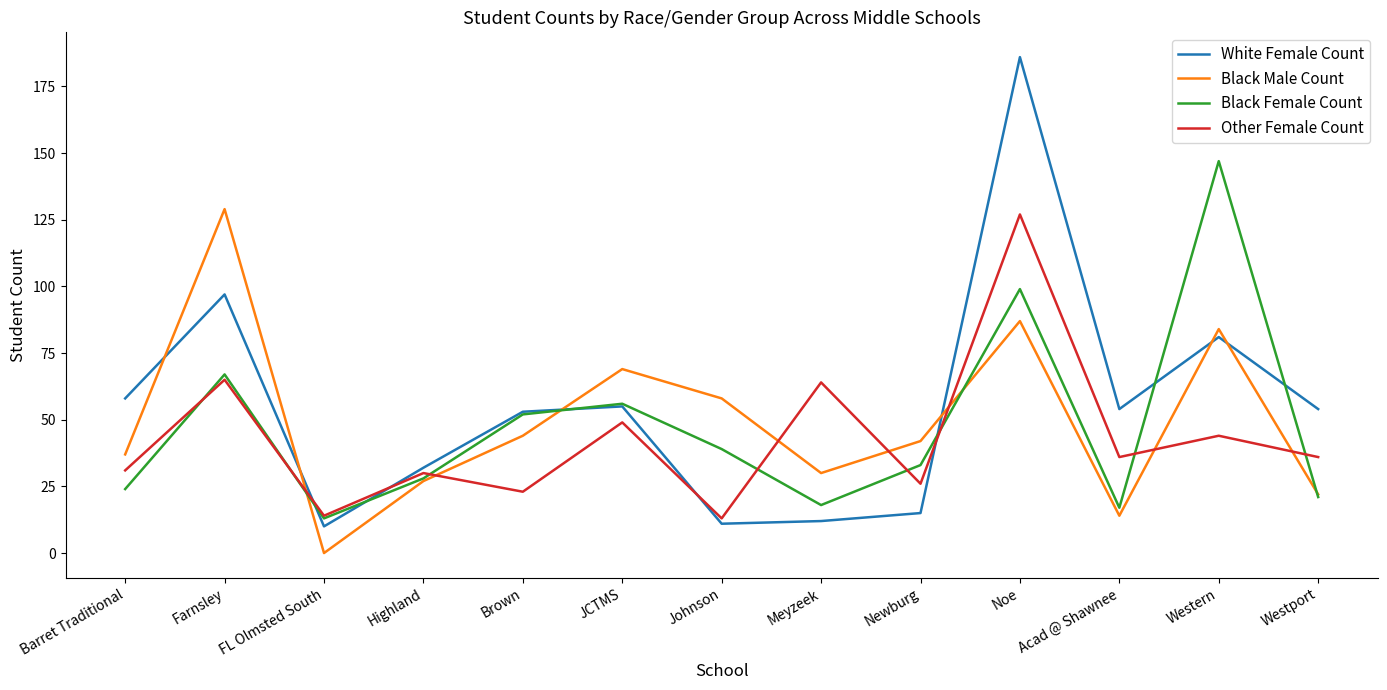

What value does the Black Male Count series have at Brown, to the nearest 50?

50